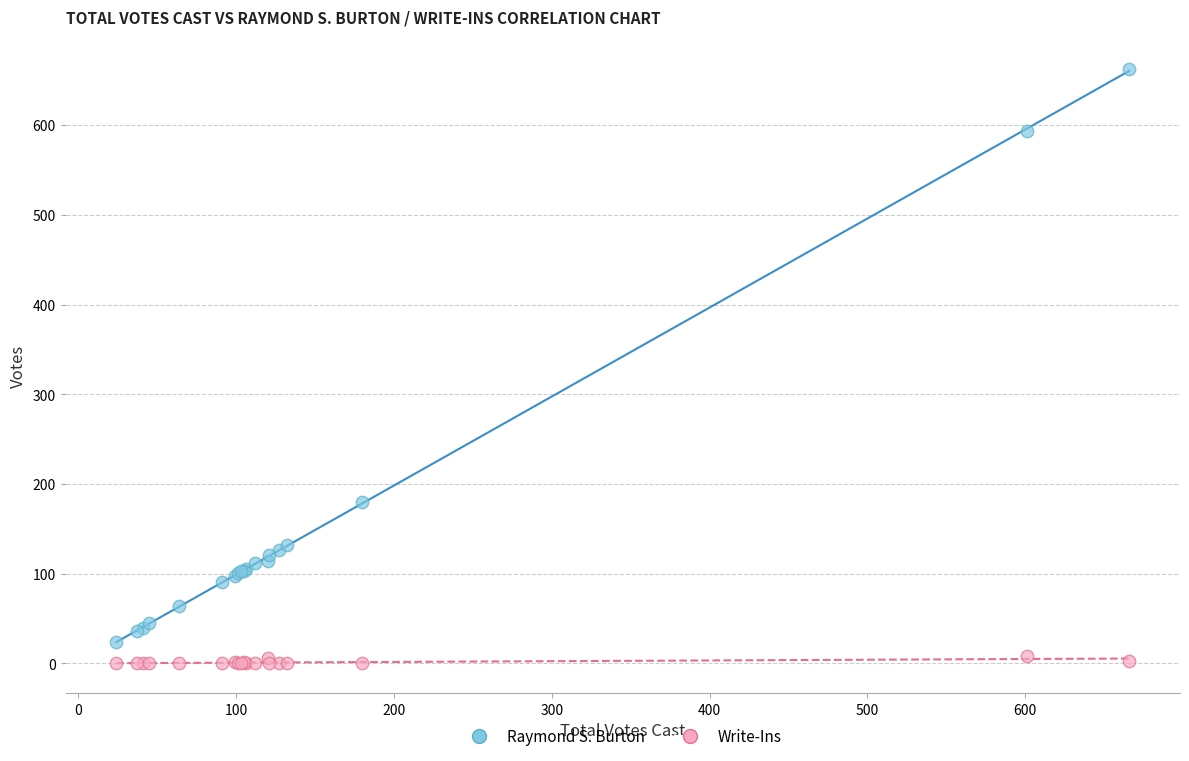

What is the X range (max minus min) for the scatter plot?

642